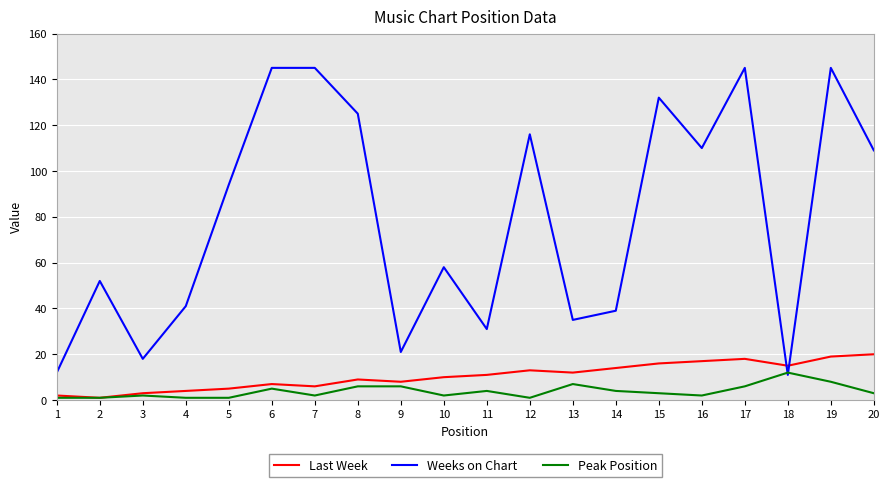

How many times do Weeks on Chart and Peak Position cross each other?

2